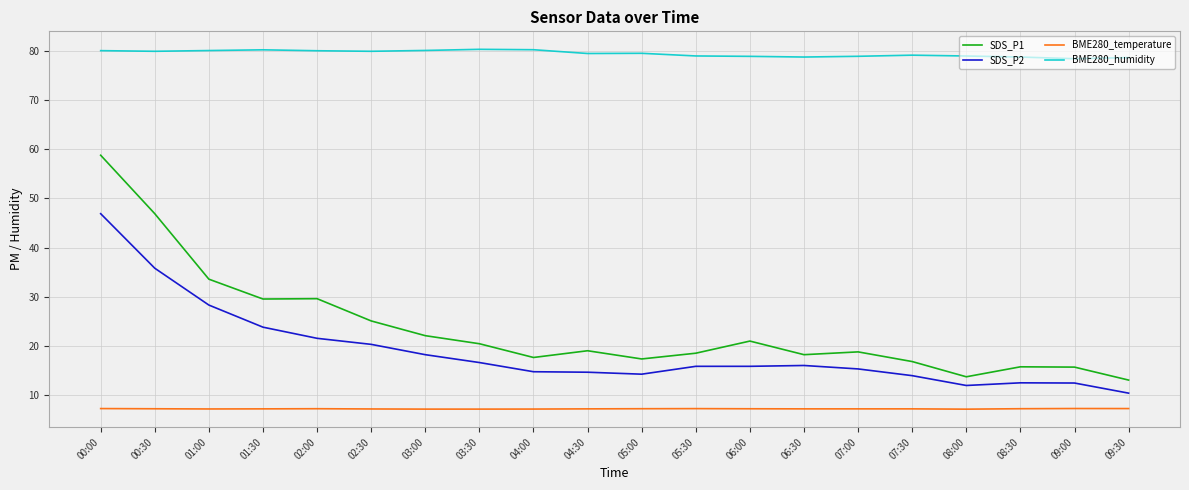

What are all the series names shown in the legend?

SDS_P1, SDS_P2, BME280_temperature, BME280_humidity